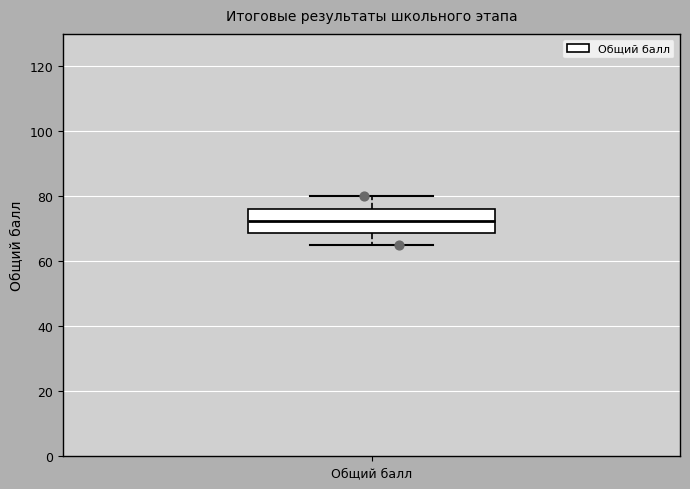

Read this box plot against the y-axis: the position of the median line, the range covered by the box, and the ends of both whiskers. The values are not printed on the chart, so give them approximately, as read against the axis.

median 72, box 68 to 76, whiskers 66 to 80